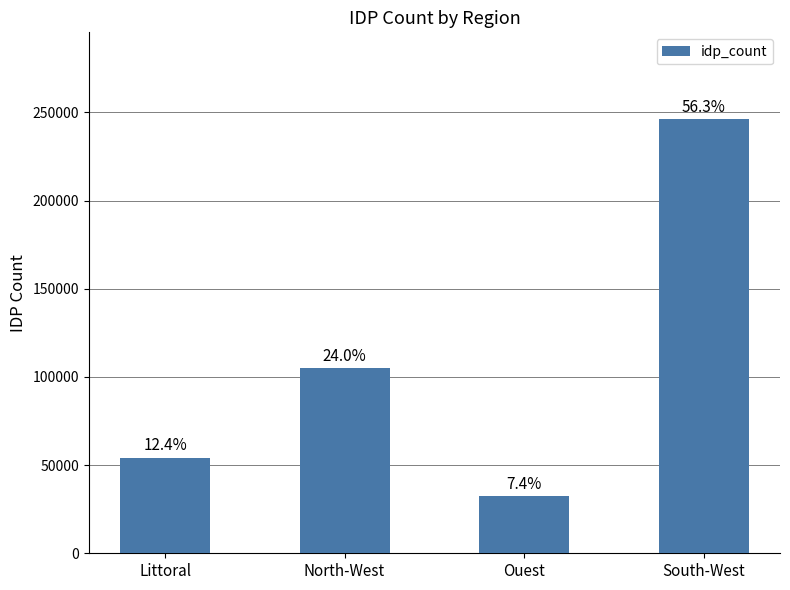

Approximately how many times larger is the value at Ouest compared to Littoral?

0.6